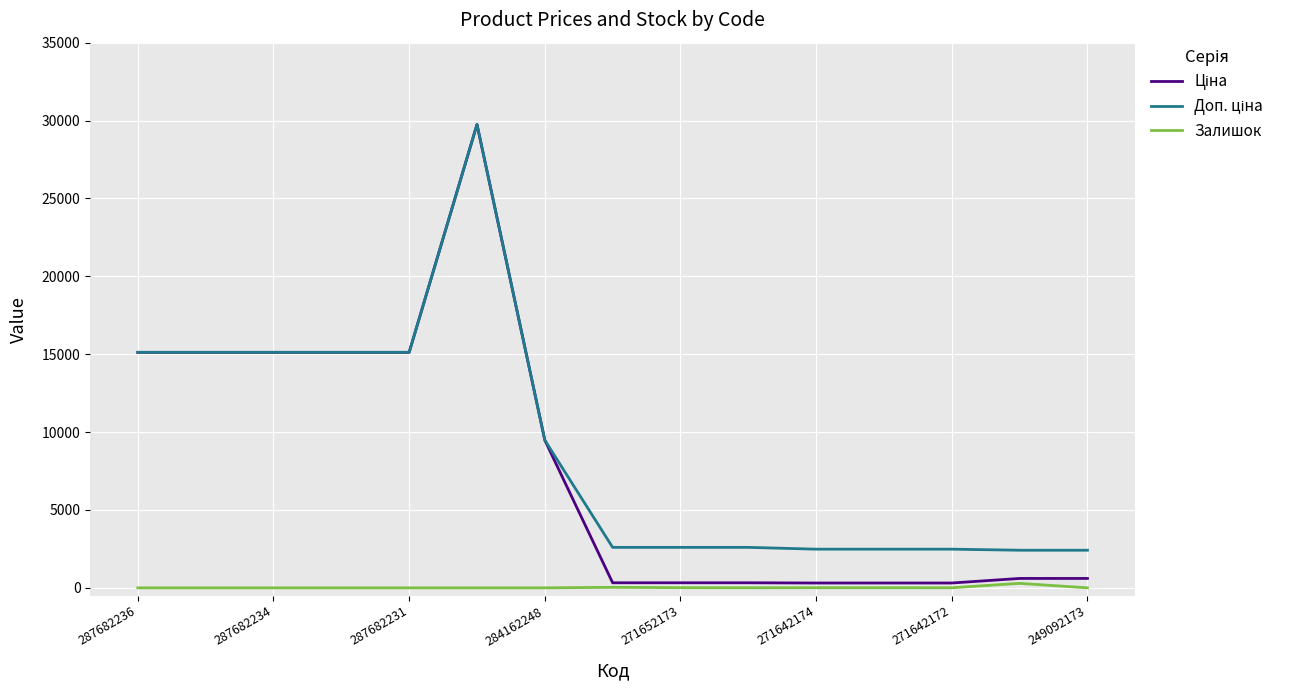

How many lines are shown in the chart?

3